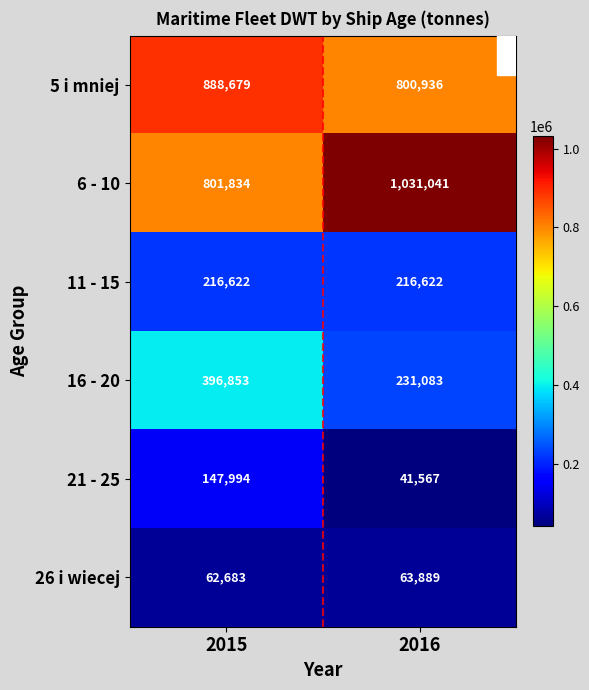

Rank the series at 2016 from highest to lowest value.

6 - 10, 5 i mniej, 16 - 20, 11 - 15, 26 i wiecej, 21 - 25